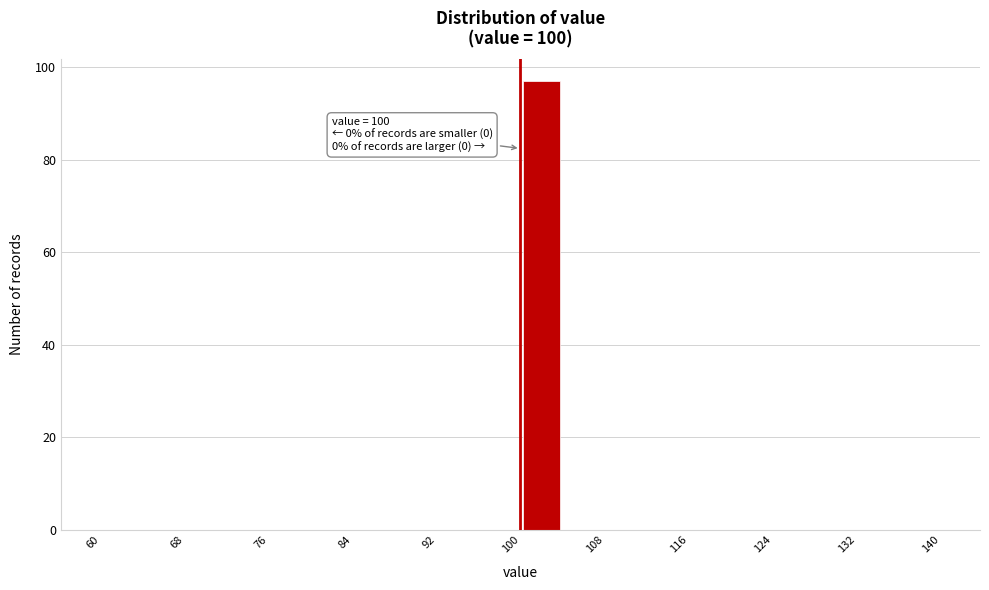

Which range on the x-axis has the tallest bar?

100 to 104